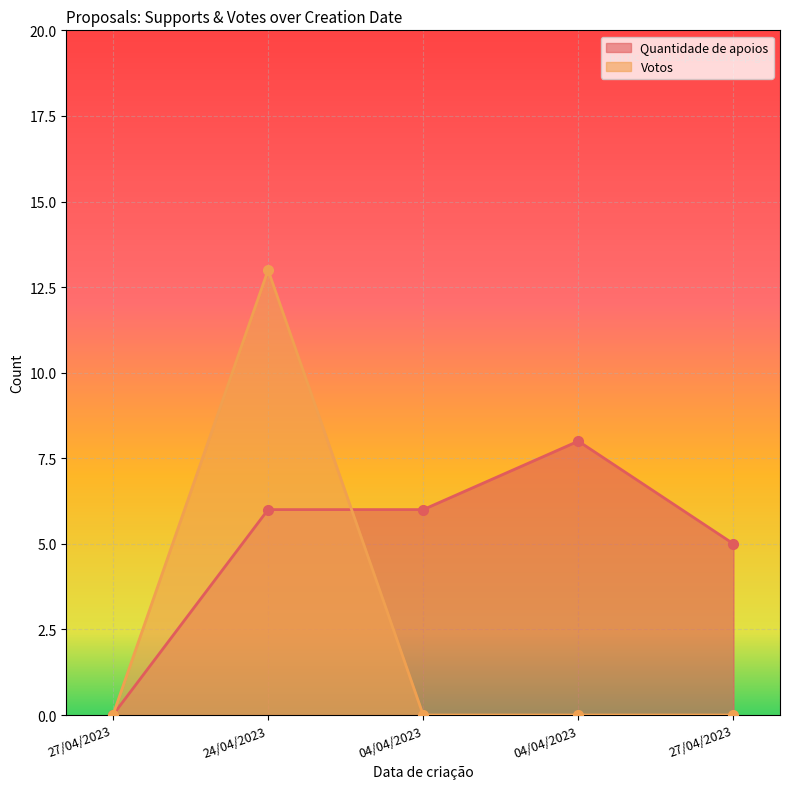

Between which two adjacent categories do Quantidade de apoios and Votos first intersect?

24/04/2023 and 04/04/2023